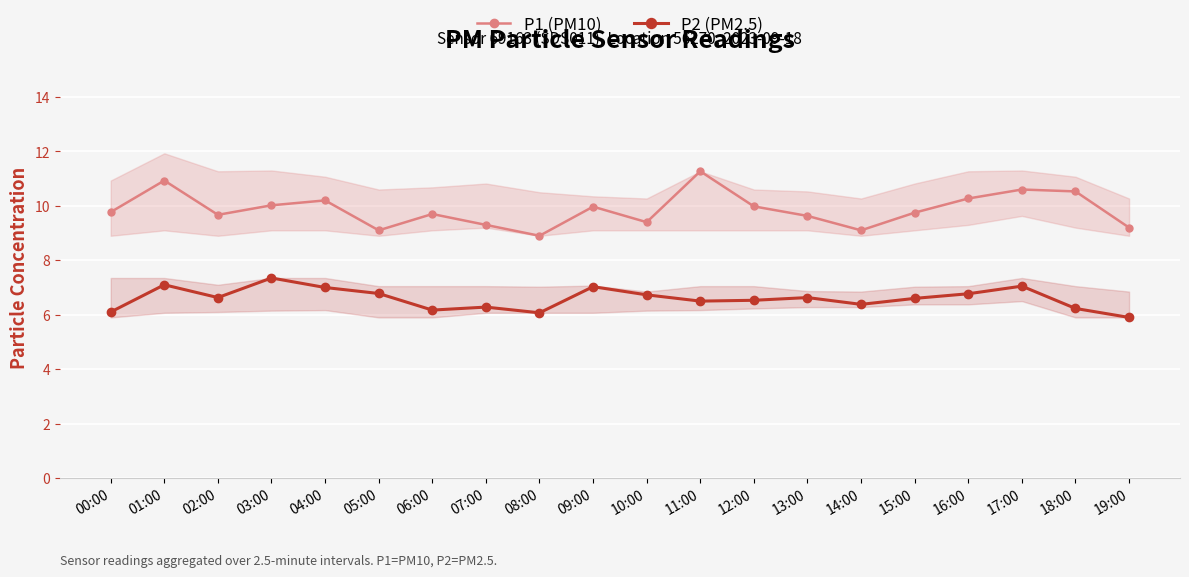

How many data points does each series have?

20